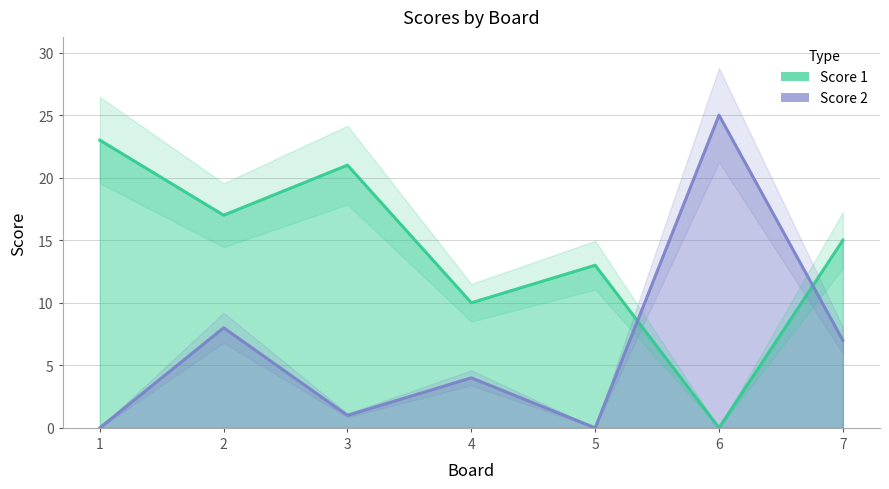

What is the value of the Score 2 point at the 3rd from the left?

1